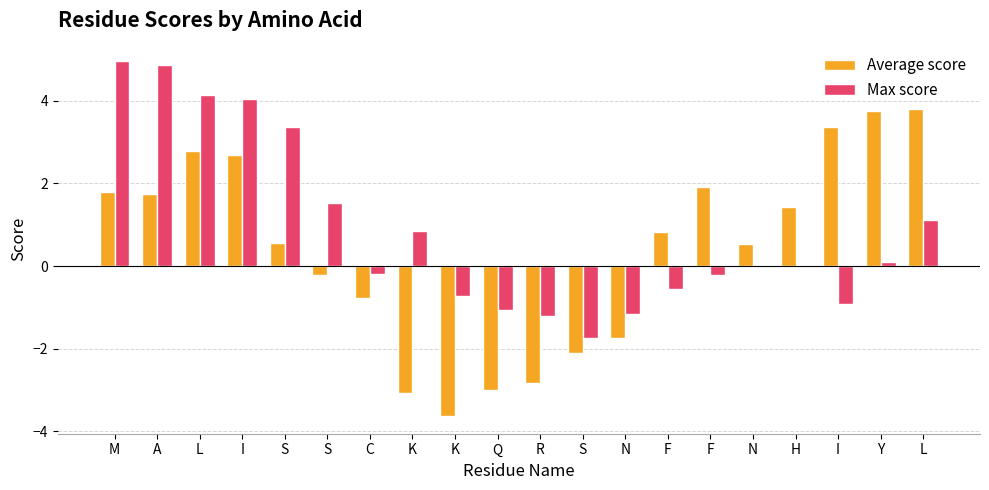

At which category is the sum across all series the highest?

L